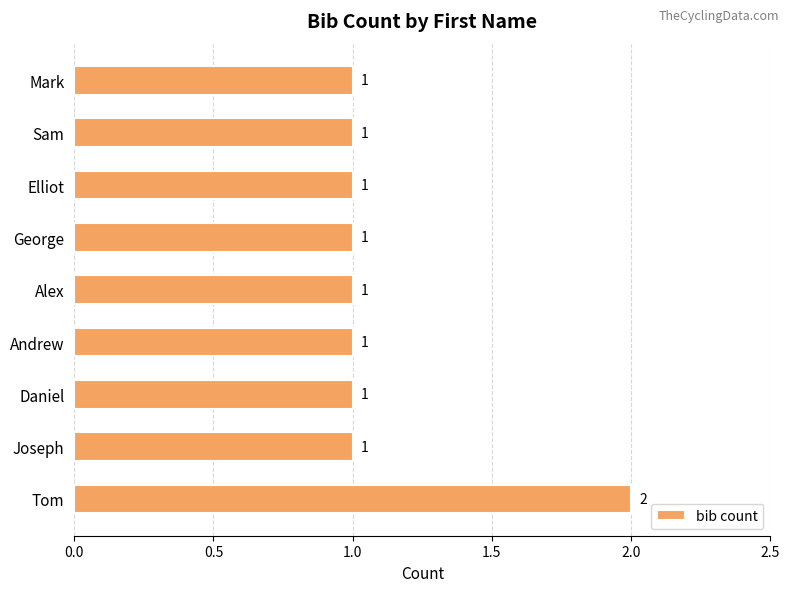

How many categories are shown in the chart?

9